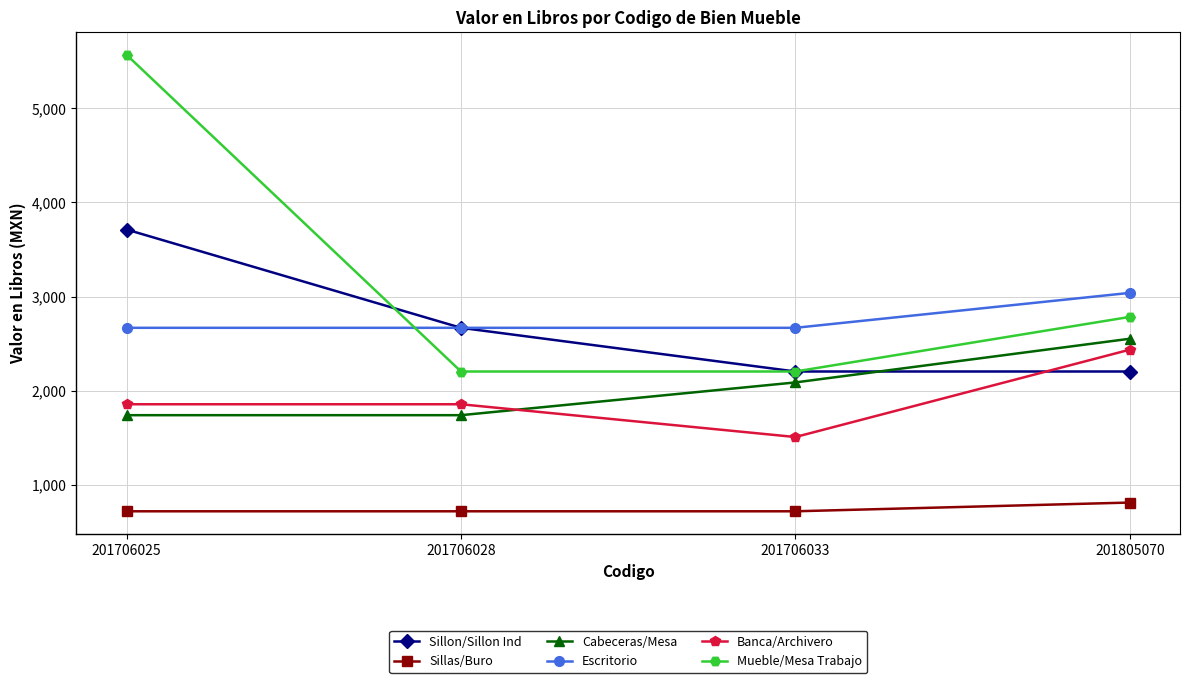

What is the minimum value for Cabeceras/Mesa?

1740.0